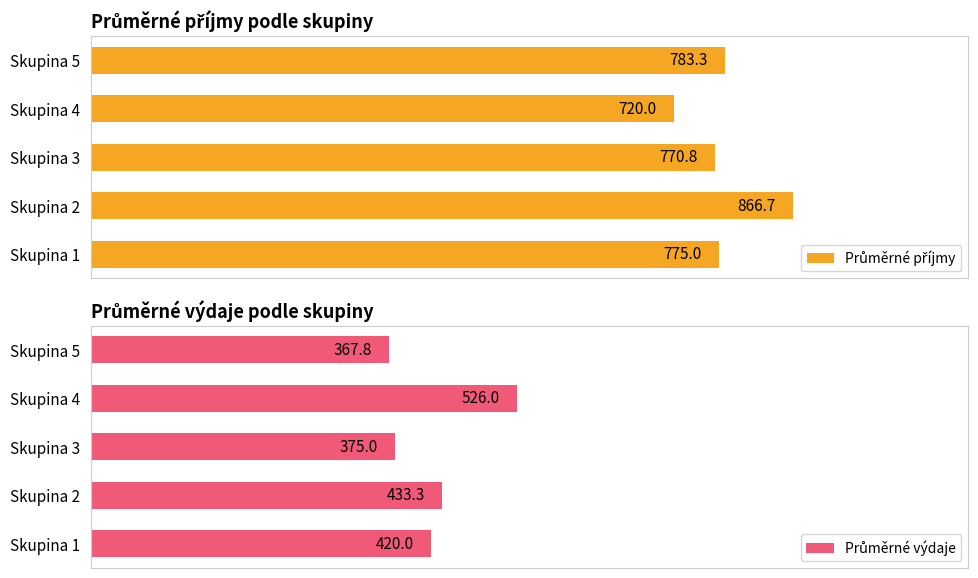

Count the number of categories in the chart.

5